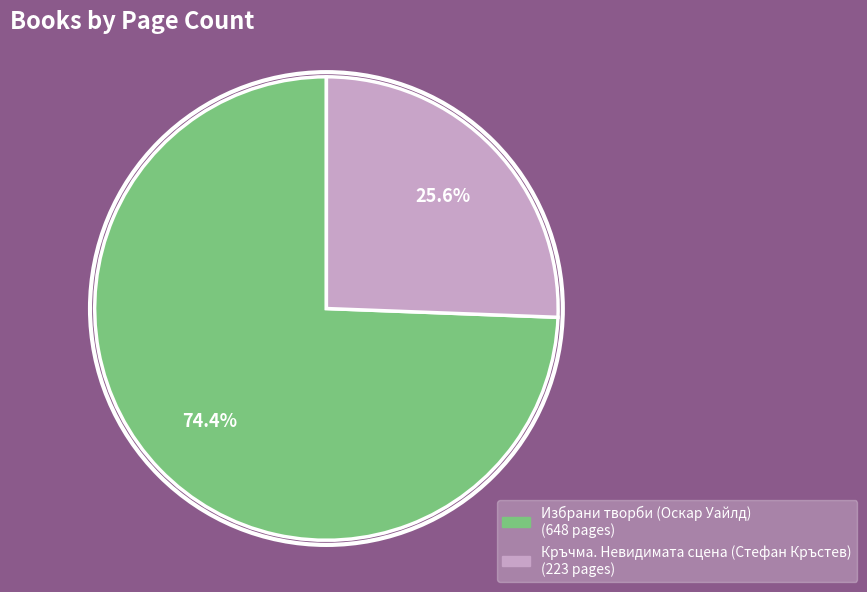

How many segments does this pie chart have?

2